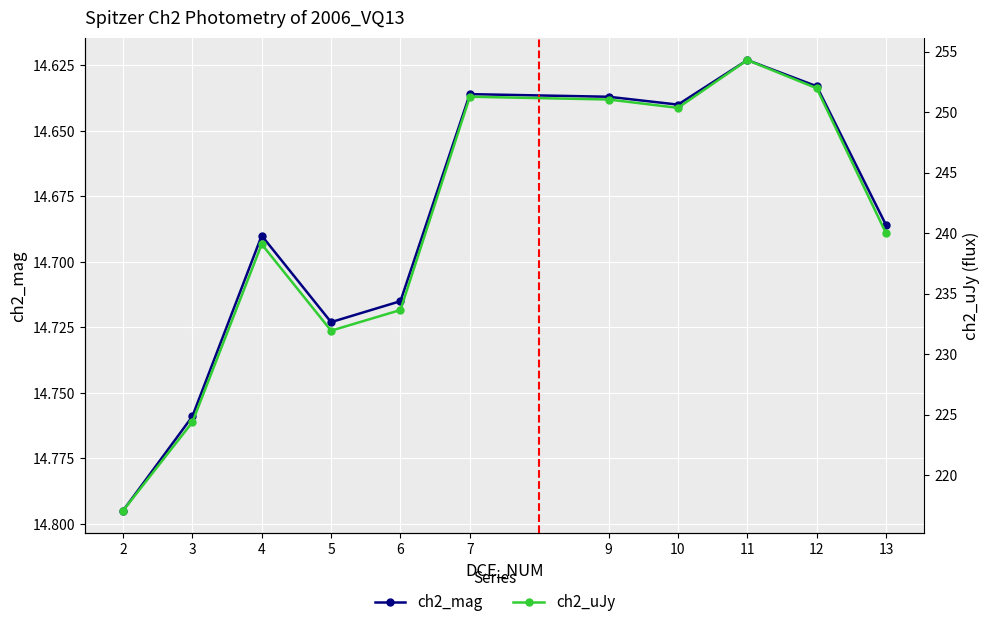

What is the spread (max minus min) of values at 4?

224.4